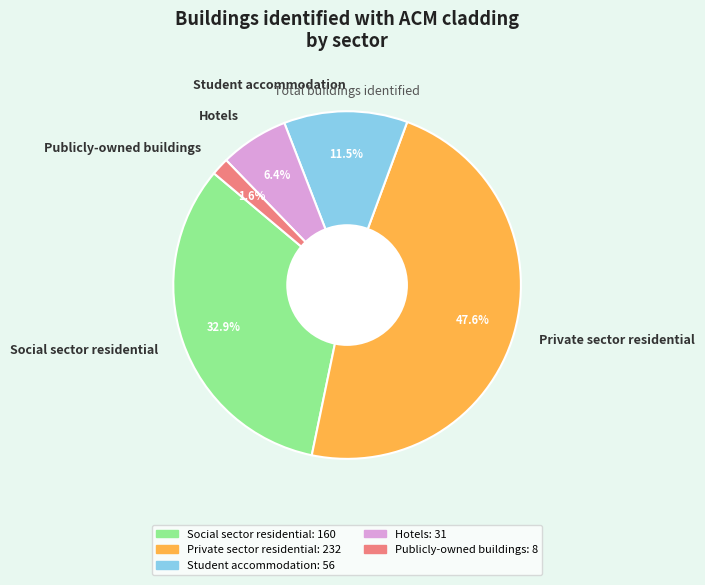

To the nearest percent, what is the average slice percentage?

20%